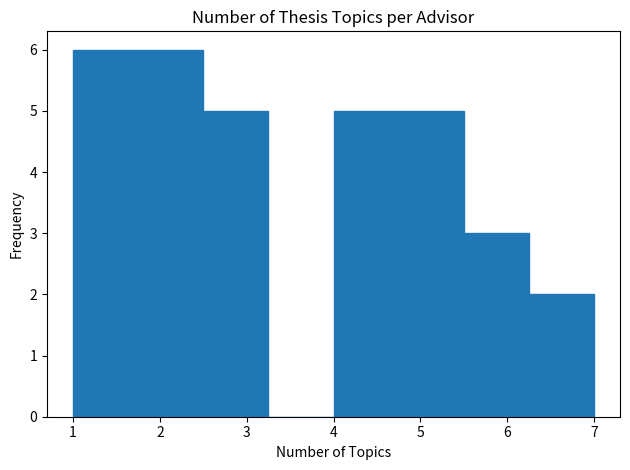

What is the height of the bar covering 4.75 to 5.50 on the x-axis? Neither the bar edges nor the heights are printed on the chart, so give them approximately, as read against the axes.

5